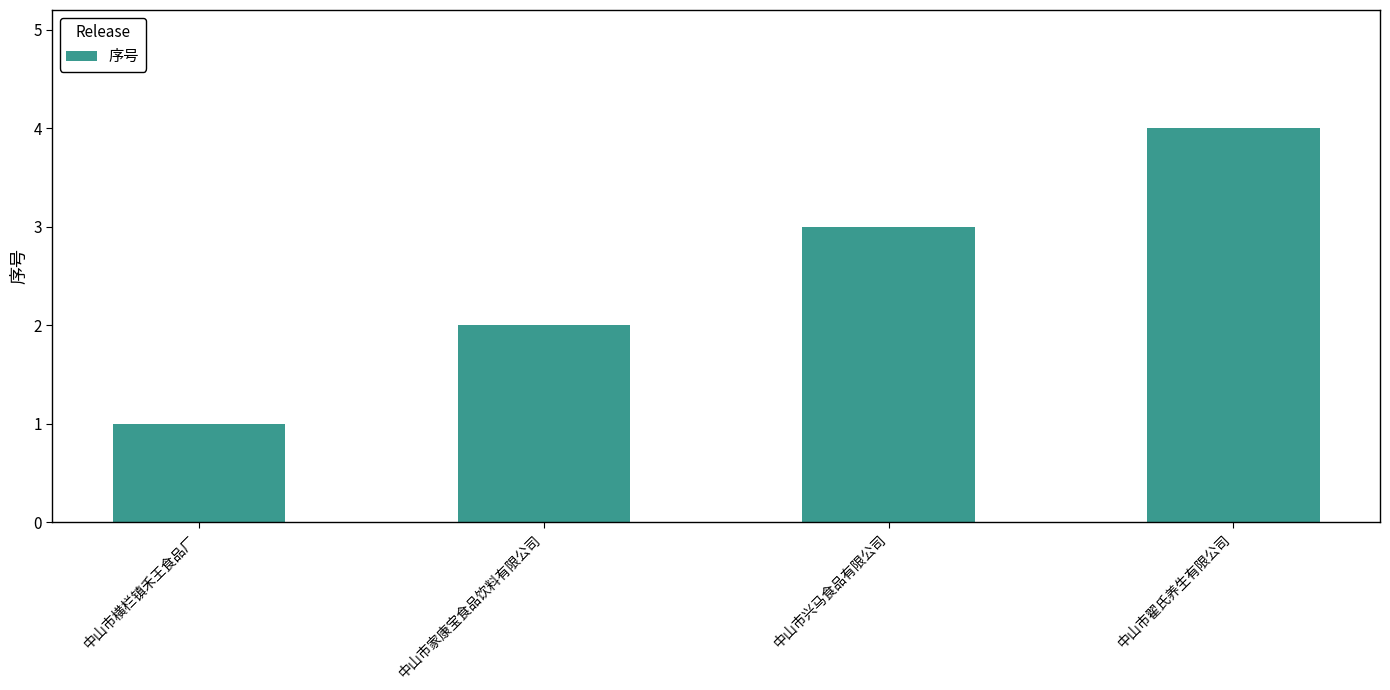

True or false: the data shows 4 at 中山市兴马食品有限公司.

False